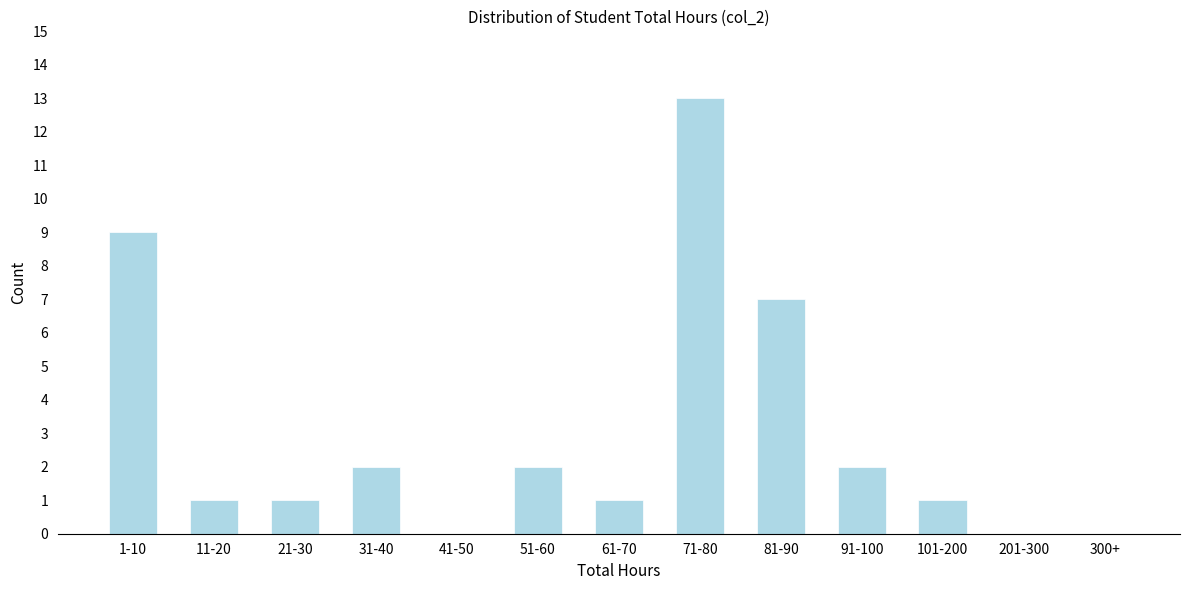

Reading left to right, what are all the values shown in this chart?

1-10=9	11-20=1	21-30=1	31-40=2	41-50=0	51-60=2	61-70=1	71-80=13	81-90=7	91-100=2	101-200=1	201-300=0	300+=0